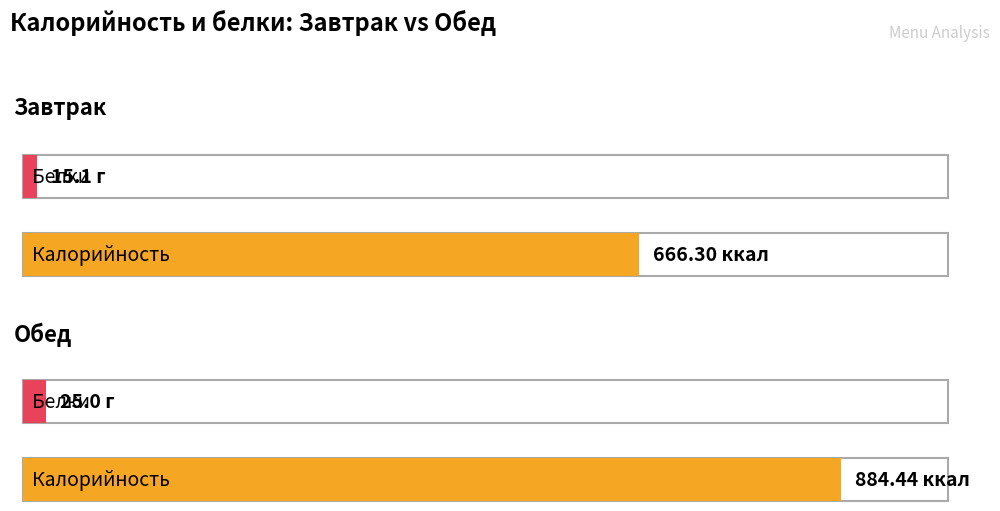

What is the label of the 2nd bar from the right?

Завтрак